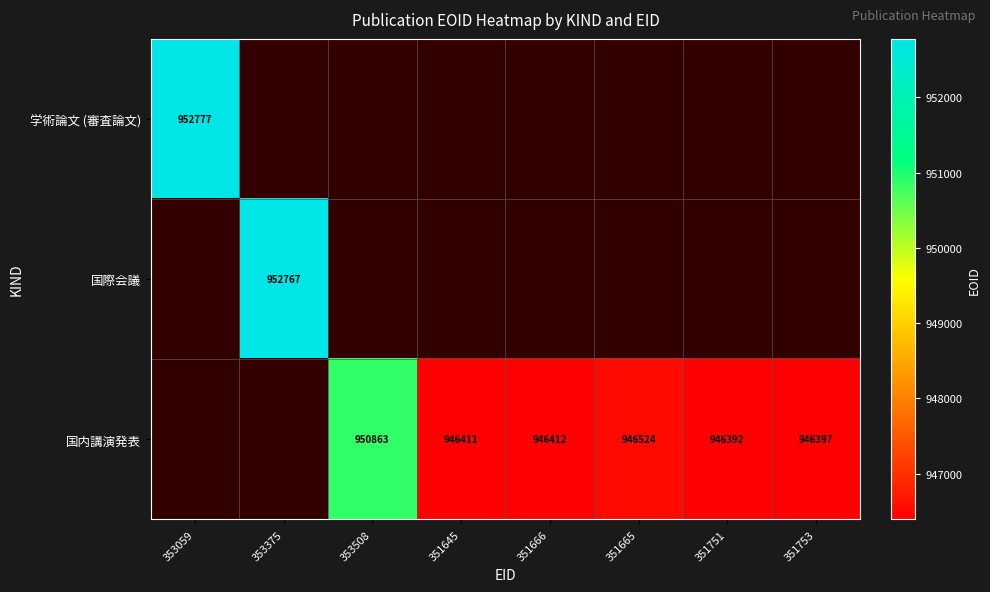

Is it true that 国内講演発表 equals 946412 at 351666?

True